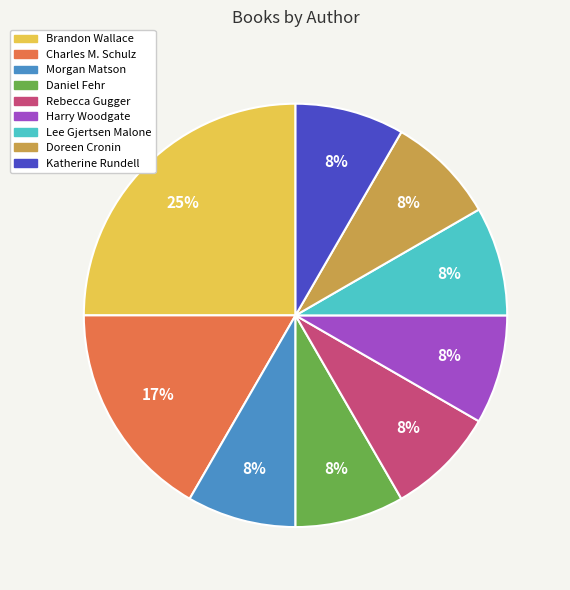

What is the largest slice in the pie chart?

Brandon Wallace